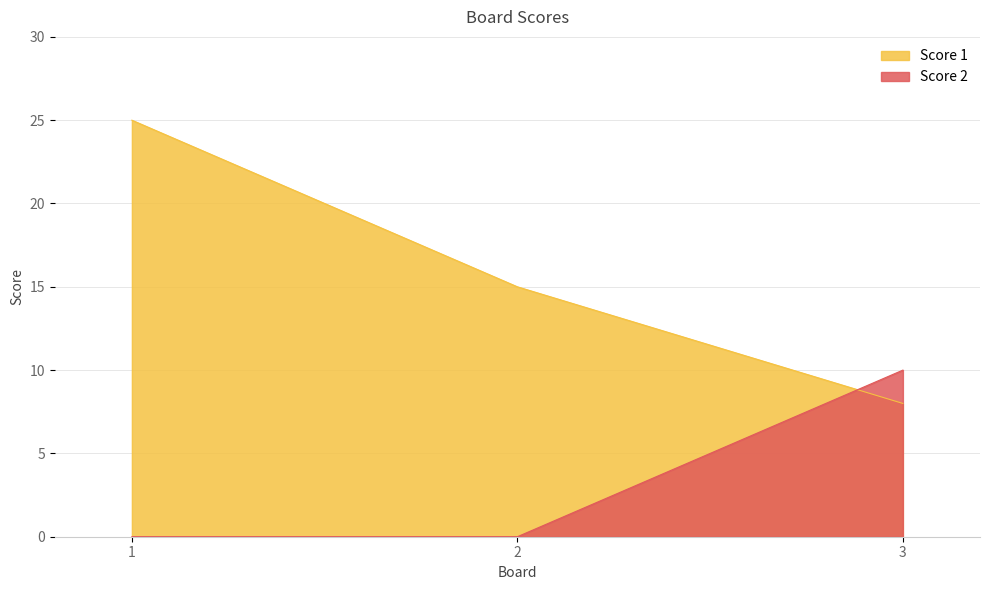

What is the difference between the maximum and minimum values in the Score 2 series?

10